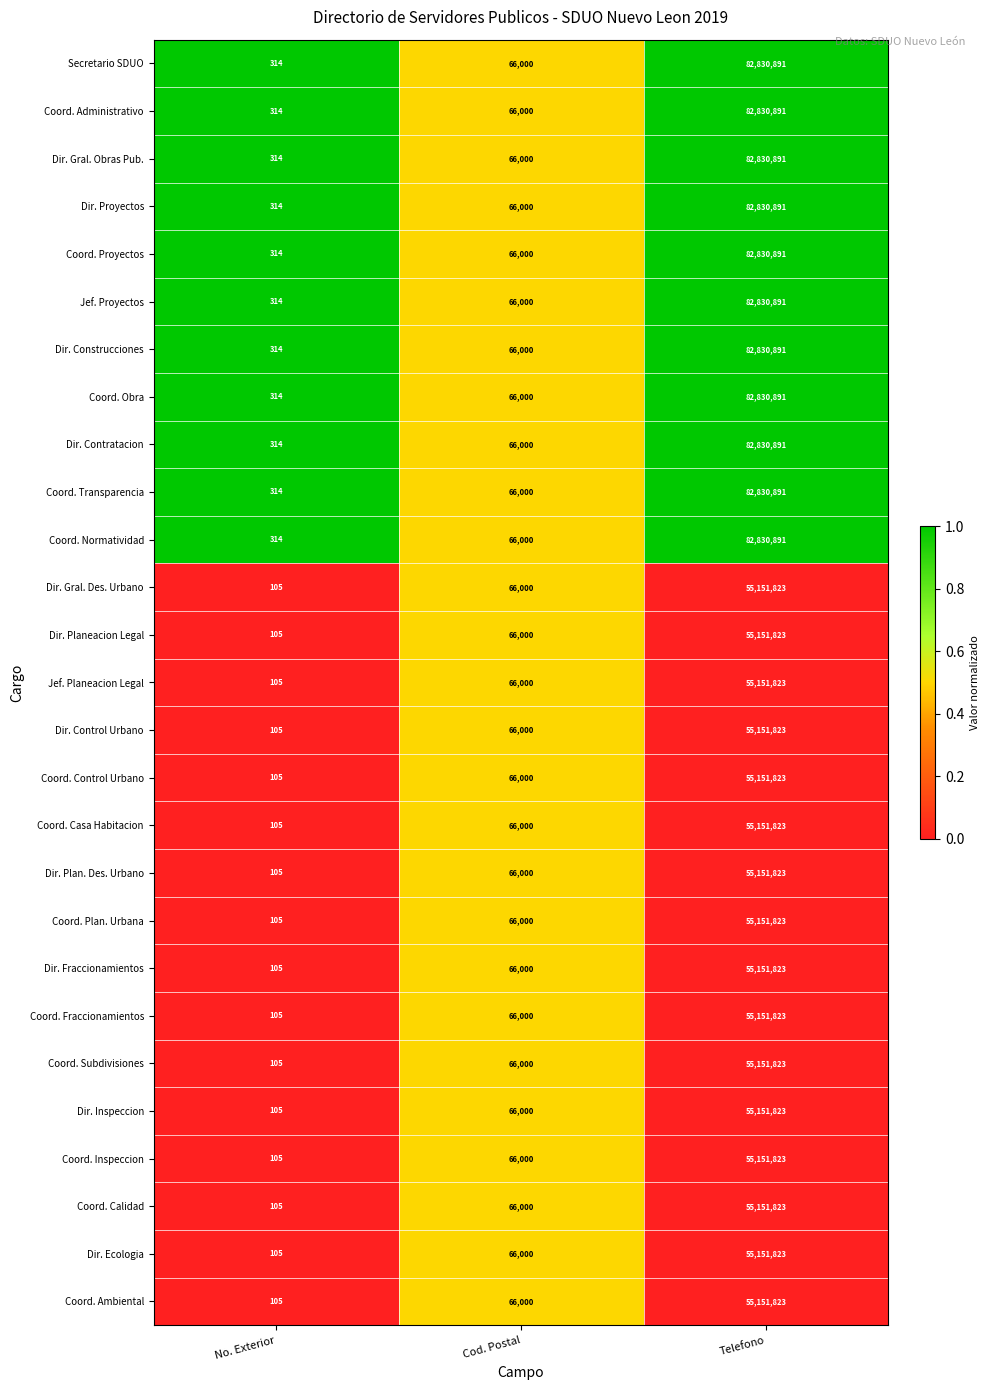

At which label is Jef. Planeacion Legal closest to 27575964?

Cod. Postal